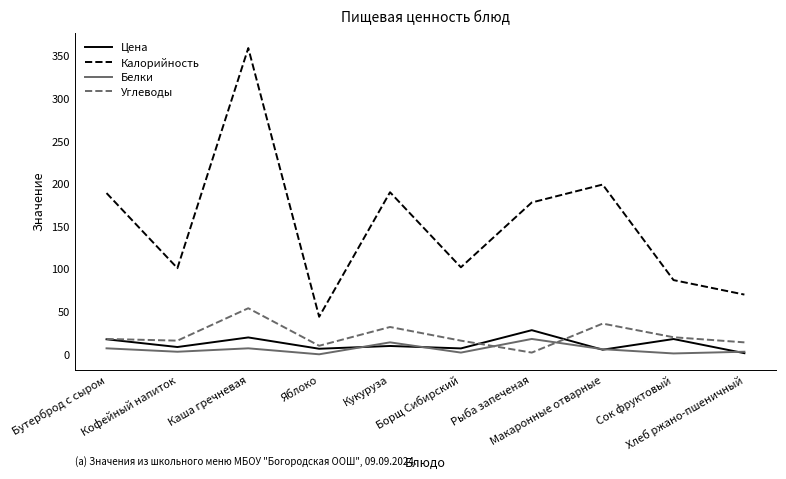

Read the Цена value at Яблоко.

6.5